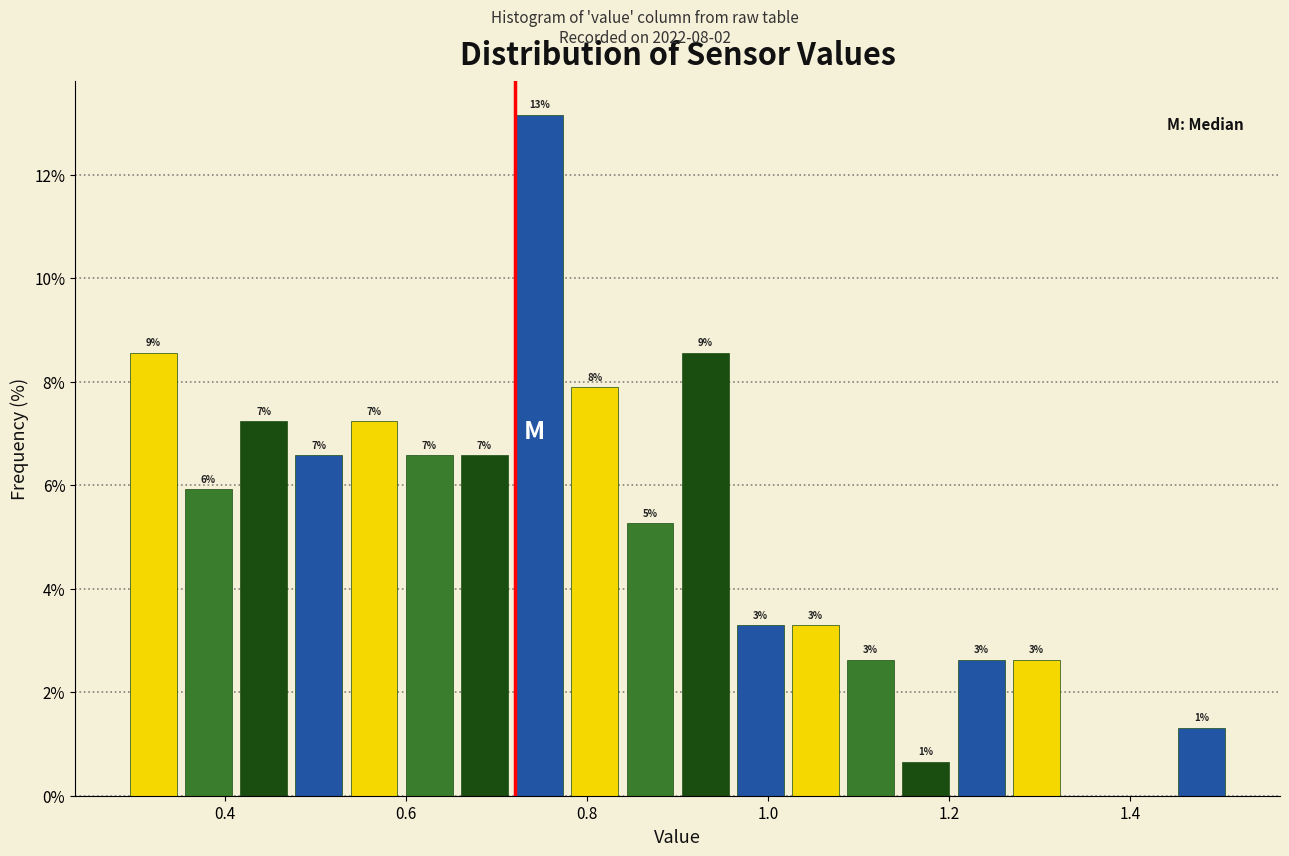

Read against the x-axis, roughly where is the centre of the tallest bar?

0.74